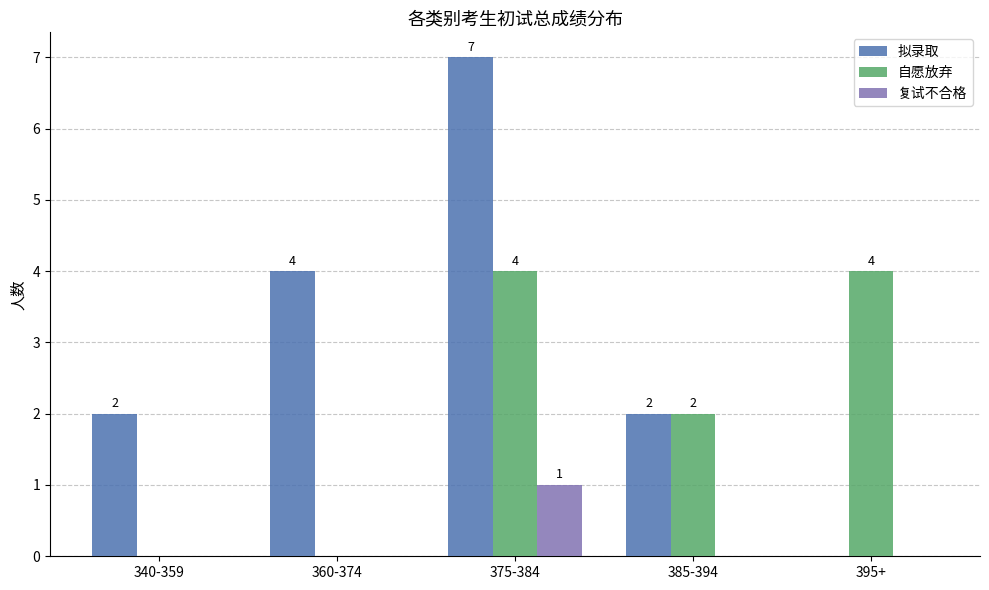

Count the 复试不合格 values in the range 0 to 1.

5